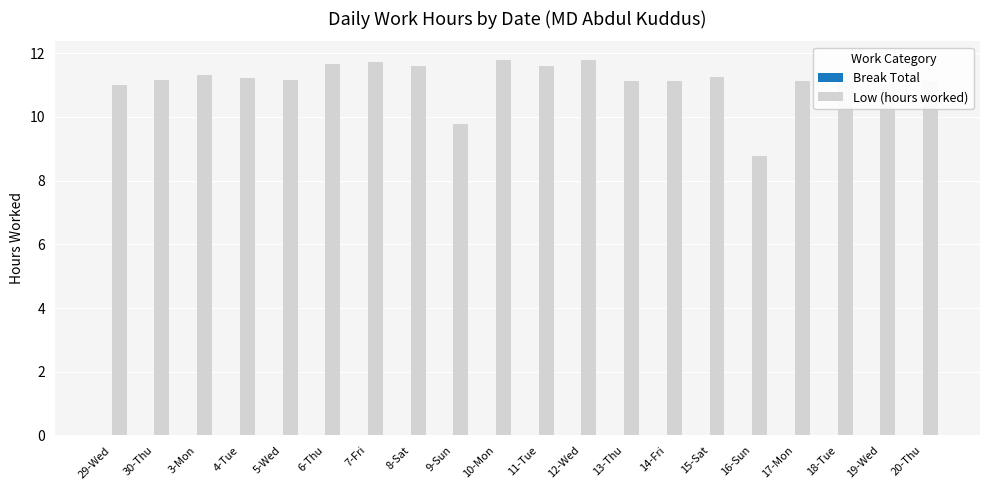

Between 29-Wed and 6-Thu, which is larger?

6-Thu